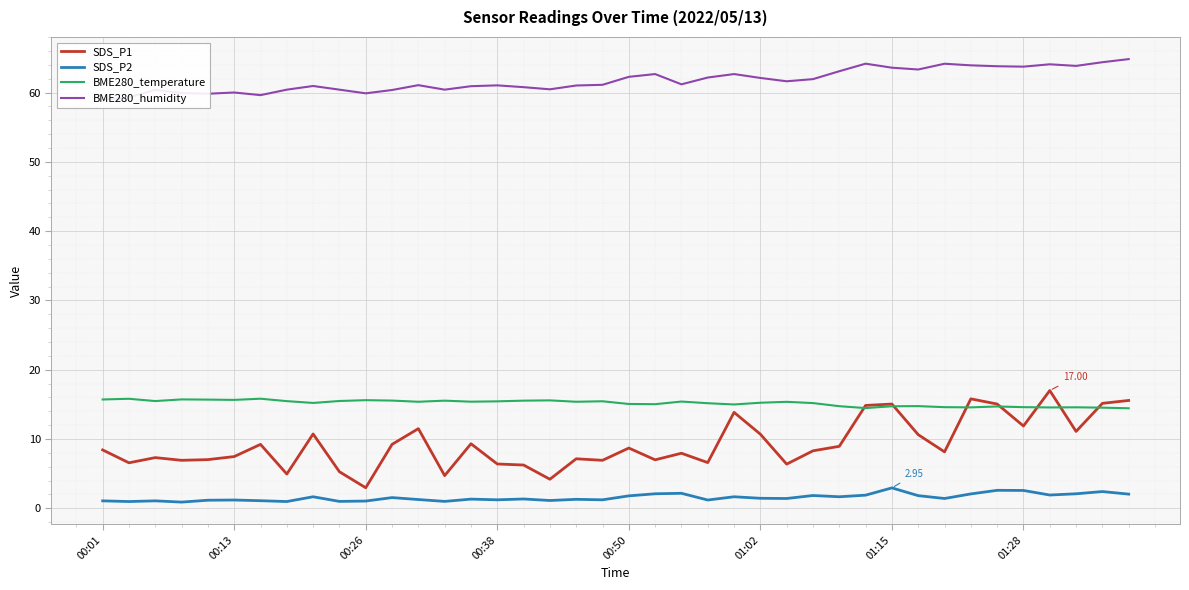

Reading right to left, extract all data points from this chart.

SDS_P1: 15.6	15.2	11.1	17.0	11.9	15.1	15.8	8.2	10.6	15.1	14.8	8.9	8.3	6.4	10.7	13.8	6.6	8.0	7.0	8.7	6.9	7.2	4.2	6.2	6.4	9.3	4.7	11.5	9.2	3.0	5.3	10.7	5.0	9.2	7.5	7.0	6.9	7.3	6.6	8.4
SDS_P2: 2.0	2.4	2.1	1.9	2.6	2.6	2.1	1.4	1.8	3.0	1.9	1.7	1.9	1.4	1.4	1.7	1.2	2.2	2.1	1.8	1.2	1.3	1.1	1.4	1.2	1.3	1.0	1.3	1.6	1.1	1.0	1.7	1.0	1.1	1.2	1.2	0.9	1.1	1.0	1.1
BME280_temperature: 14.4	14.5	14.6	14.6	14.6	14.7	14.6	14.6	14.8	14.7	14.5	14.7	15.2	15.4	15.2	15.0	15.2	15.4	15.0	15.1	15.4	15.4	15.6	15.5	15.4	15.4	15.5	15.4	15.6	15.6	15.5	15.2	15.5	15.8	15.7	15.7	15.7	15.5	15.8	15.7
BME280_humidity: 64.8	64.4	63.9	64.1	63.7	63.8	63.9	64.2	63.3	63.6	64.2	63.1	61.9	61.6	62.1	62.7	62.2	61.2	62.7	62.3	61.1	61.0	60.5	60.8	61.0	60.9	60.4	61.1	60.4	59.9	60.4	61.0	60.4	59.6	60.0	59.8	59.9	60.4	59.3	59.0